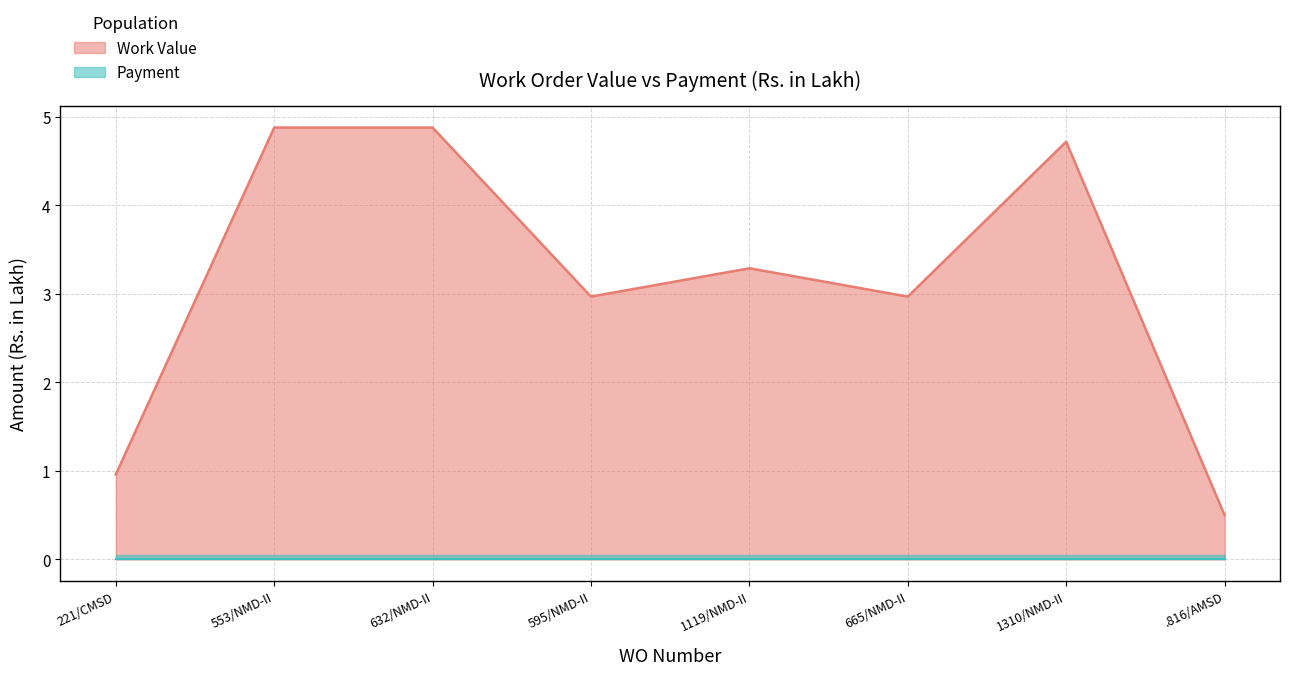

Which label corresponds to the smallest value in the chart?

.816/AMSD